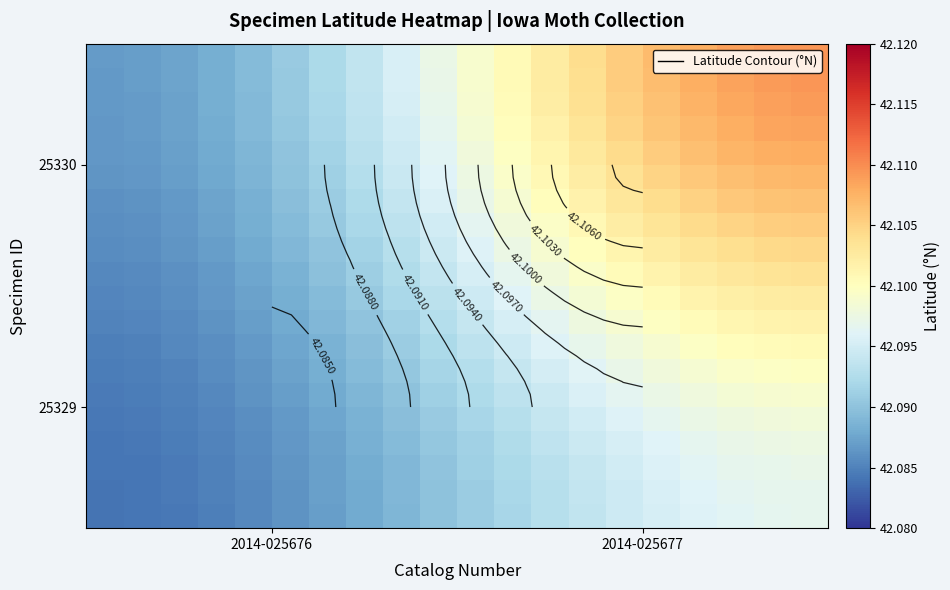

What is the maximum value shown in the chart?

42.1